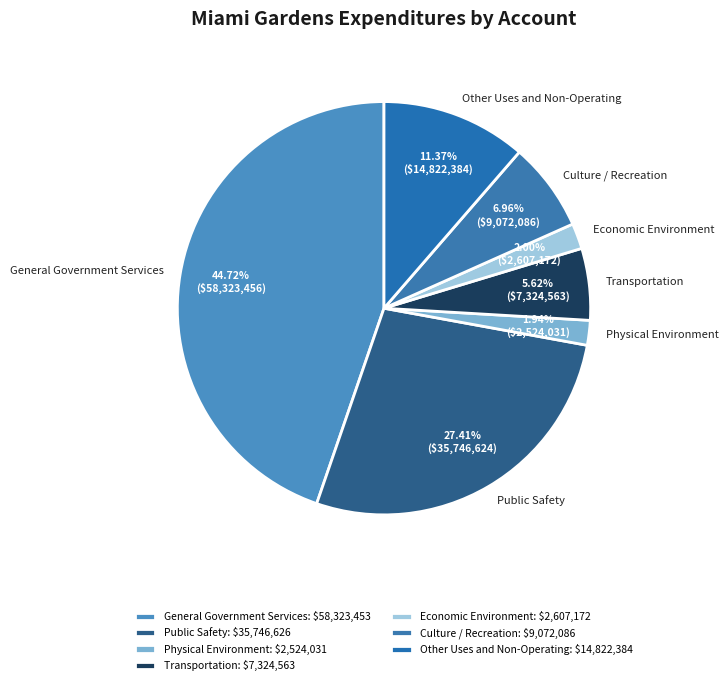

Is it true that Transportation is 1% of the pie?

False